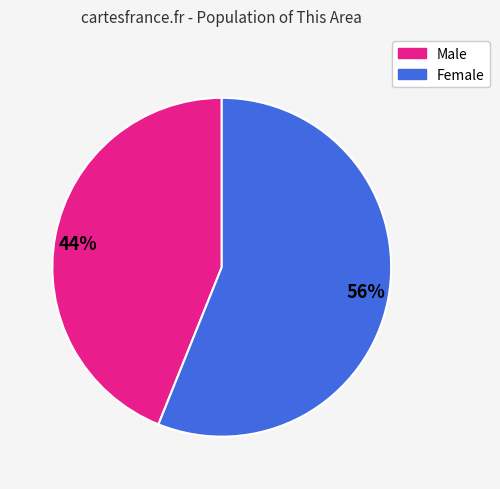

How many slices are in this pie chart?

2